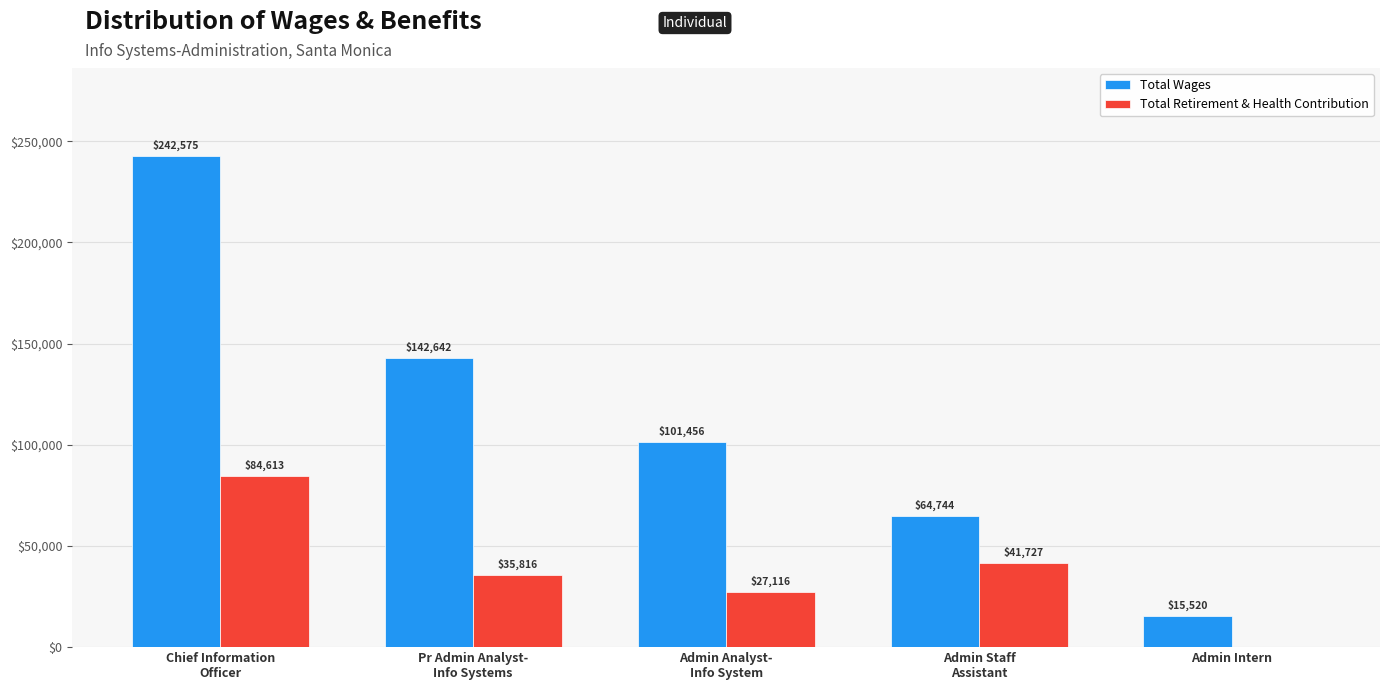

What is the highest value of the Total Retirement & Health Contribution series?

84613